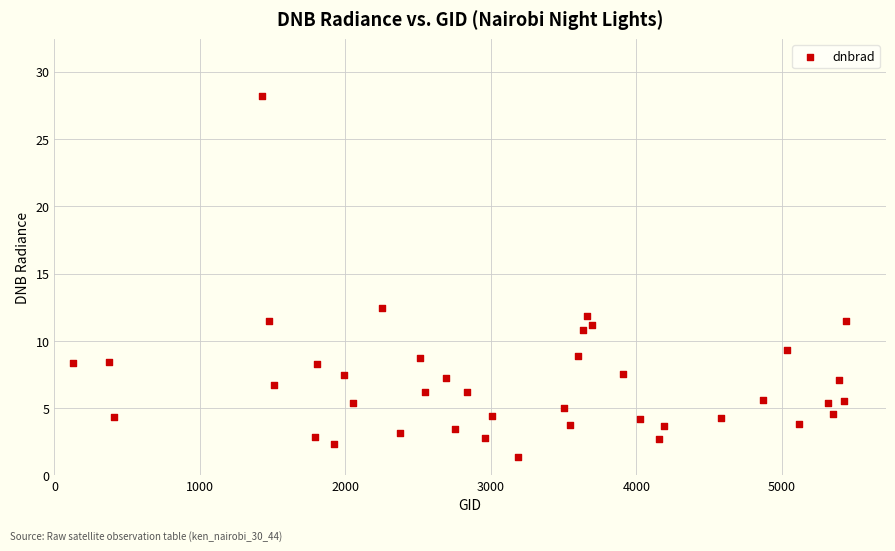

What Y value in the scatter plot is closest to 14?

12.5